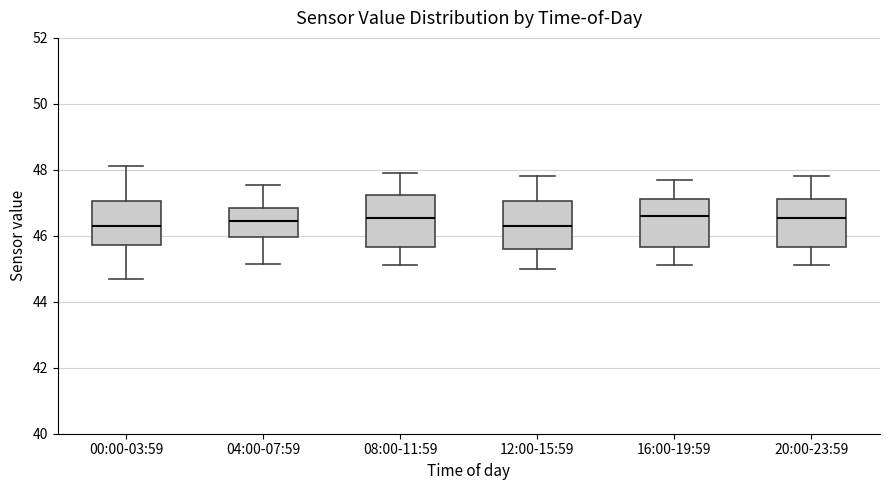

Reading left to right, transcribe this box plot: for each box, give where its median line is, the range the box spans, and where its two whiskers end, as read against the y-axis. The values are not printed on the chart, so give them approximately, as read against the axis.

00:00-03:59: median 46.4, box 45.8 to 47.0, whiskers 44.8 to 48.2
04:00-07:59: median 46.4, box 46.0 to 46.8, whiskers 45.2 to 47.6
08:00-11:59: median 46.6, box 45.6 to 47.2, whiskers 45.2 to 48.0
12:00-15:59: median 46.4, box 45.6 to 47.0, whiskers 45.0 to 47.8
16:00-19:59: median 46.6, box 45.6 to 47.2, whiskers 45.2 to 47.8
20:00-23:59: median 46.6, box 45.6 to 47.2, whiskers 45.2 to 47.8